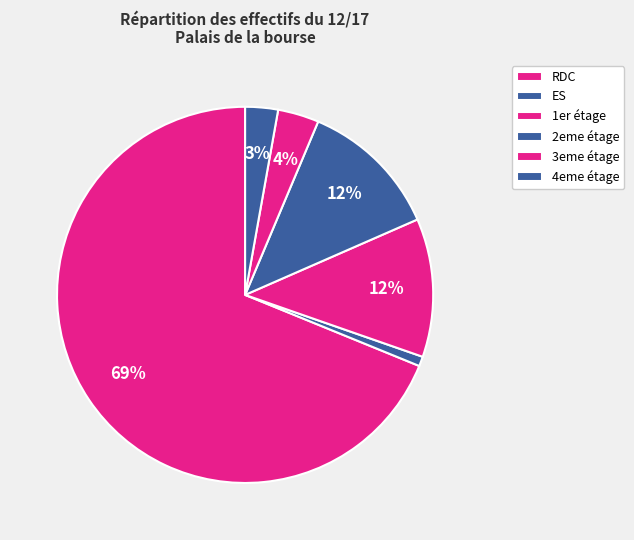

Which category accounts for the majority?

RDC